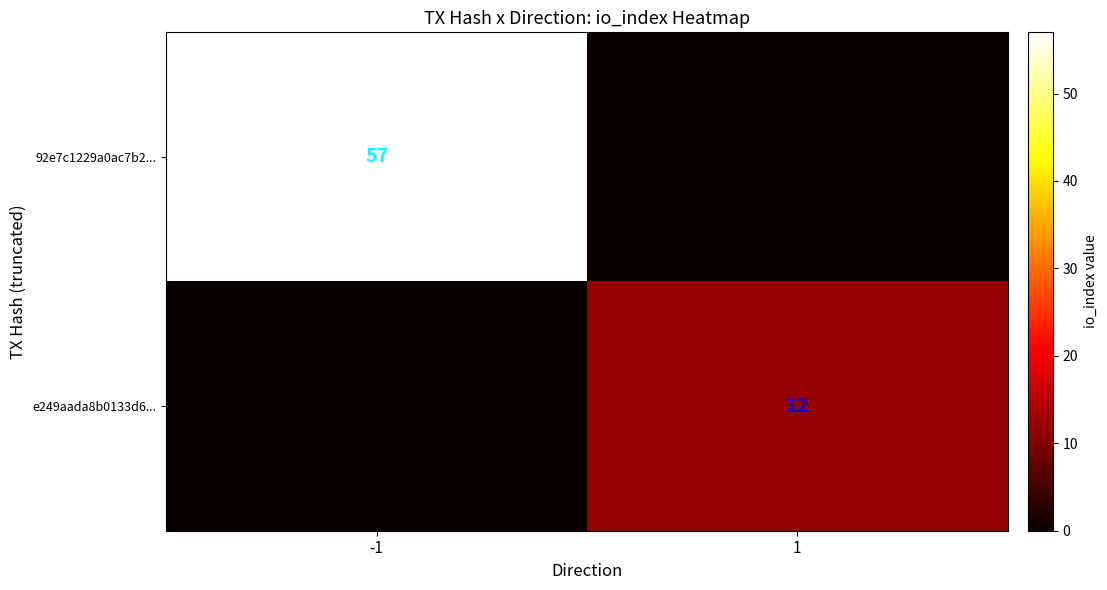

The value of e249aada8b0133d6... at 1 is 12. True or false?

True